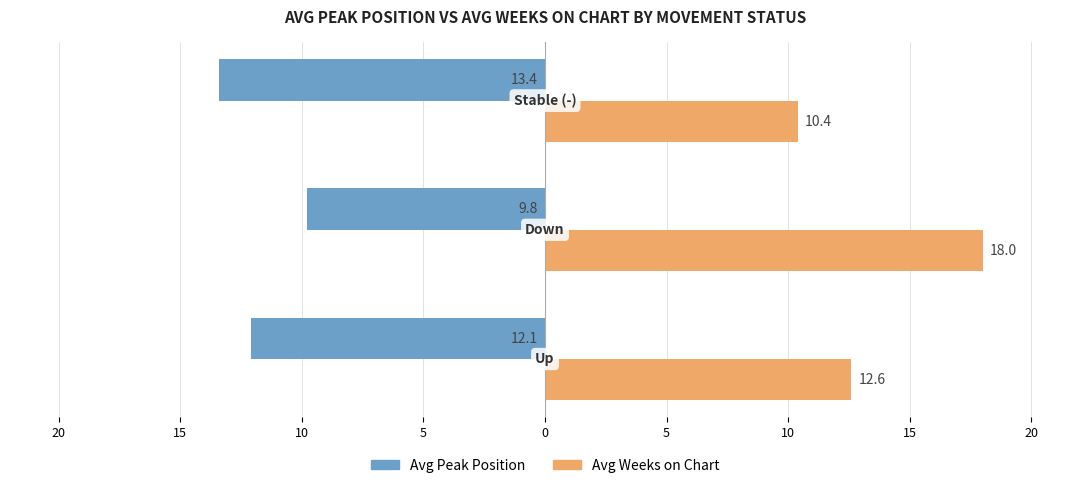

What is the maximum value shown in the chart?

18.0